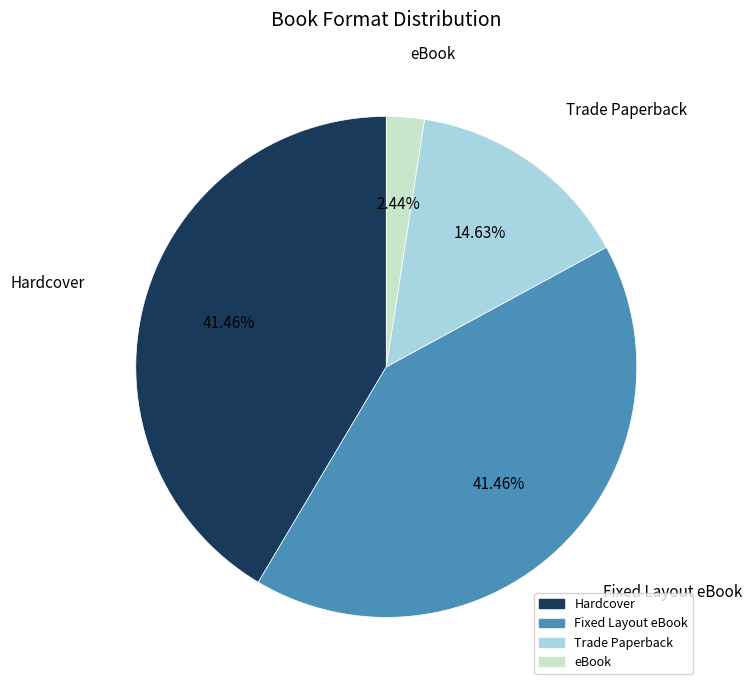

Which has a higher value, Trade Paperback or Hardcover?

Hardcover